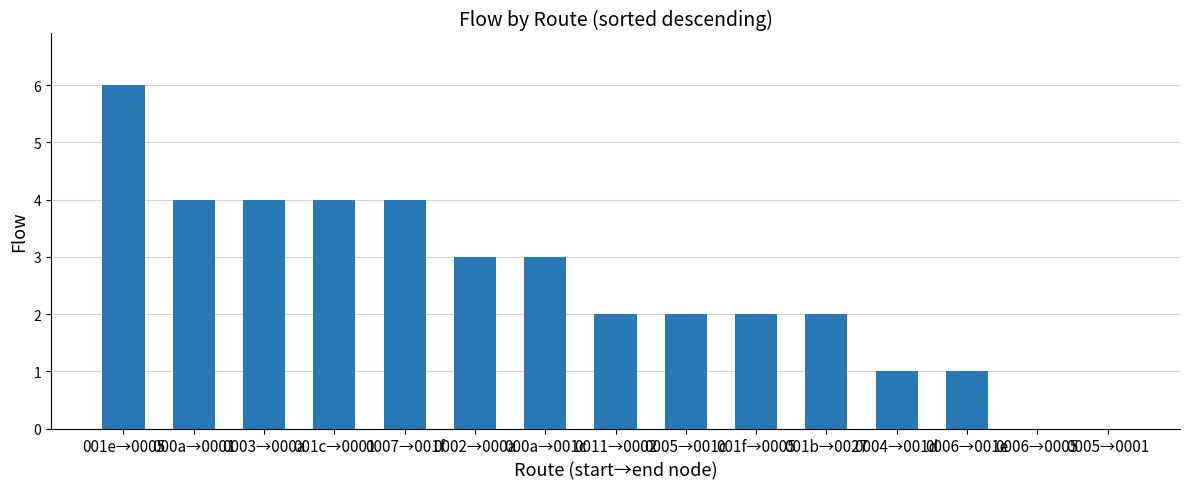

The chart shows a value of 4 at 0007→001f. True or false?

True